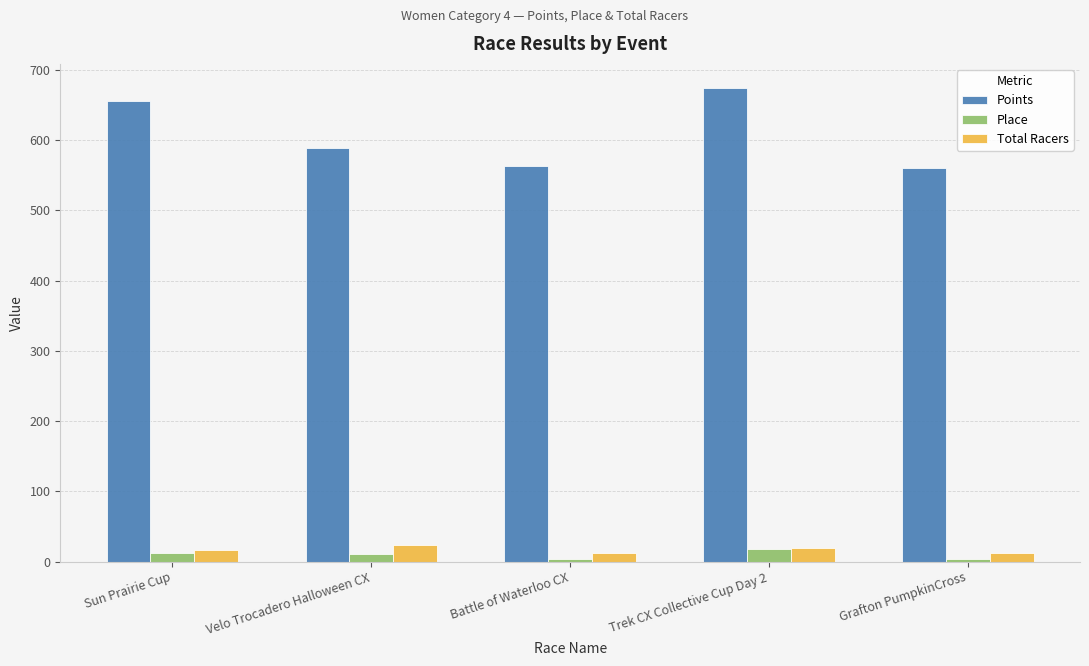

Which series has the largest range (max minus min)?

Points